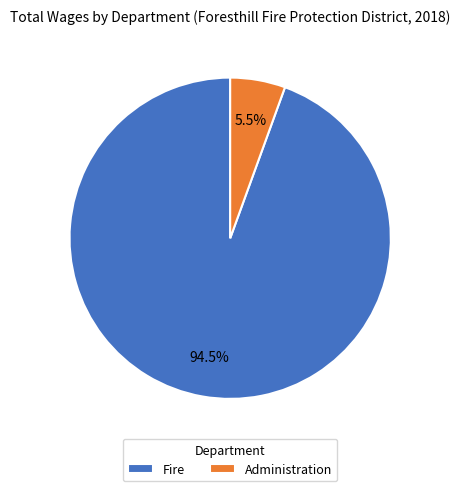

To the nearest percent, what is the difference between the largest and smallest slice percentages?

89%